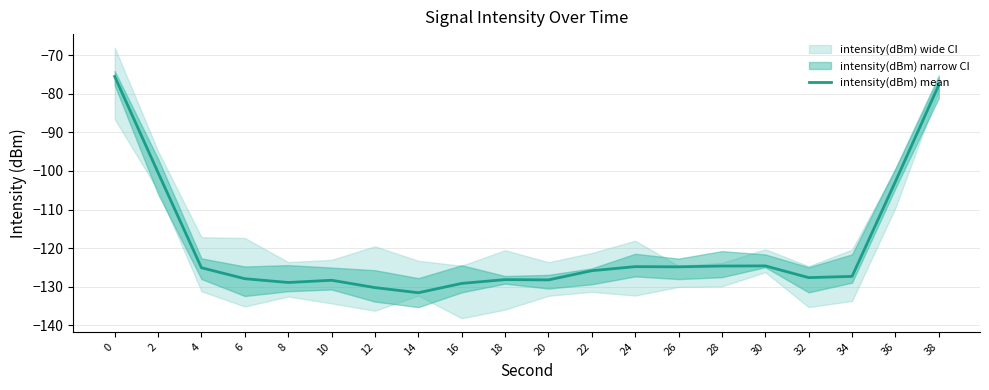

List the labels in order of value, largest first.

0, 38, 2, 36, 30, 28, 24, 26, 4, 22, 34, 32, 6, 18, 20, 10, 8, 16, 12, 14